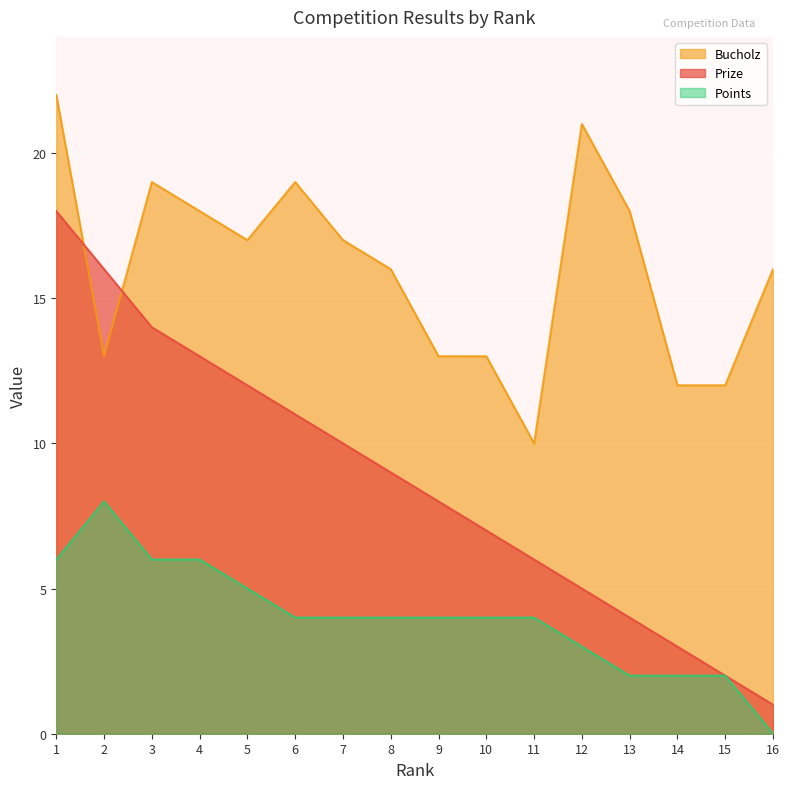

Rank the categories by Bucholz value from highest to lowest.

1, 12, 3, 6, 4, 13, 5, 7, 8, 16, 2, 9, 10, 14, 15, 11